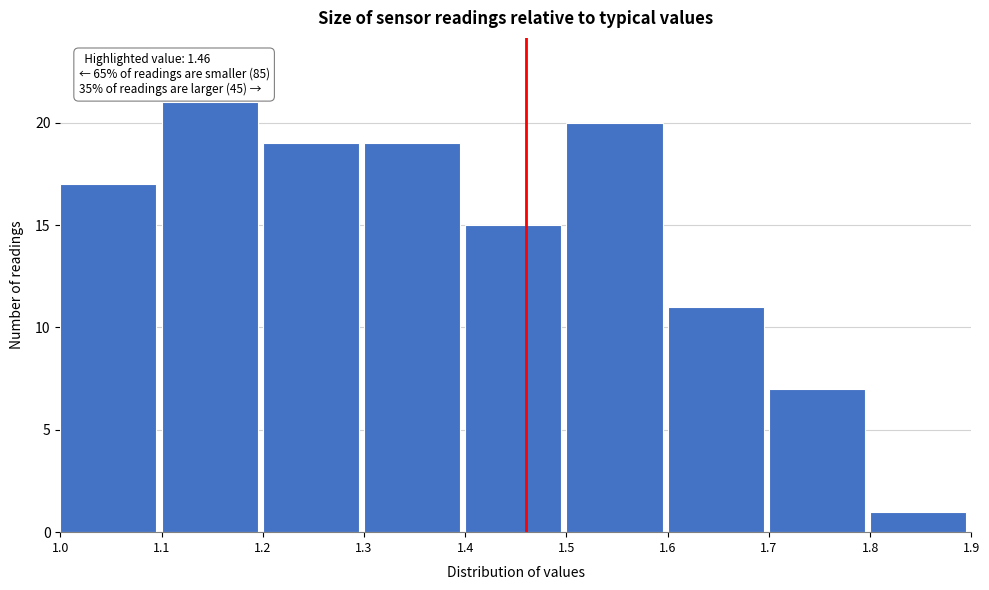

Over which range of the x-axis is the bar tallest?

1.1 to 1.2